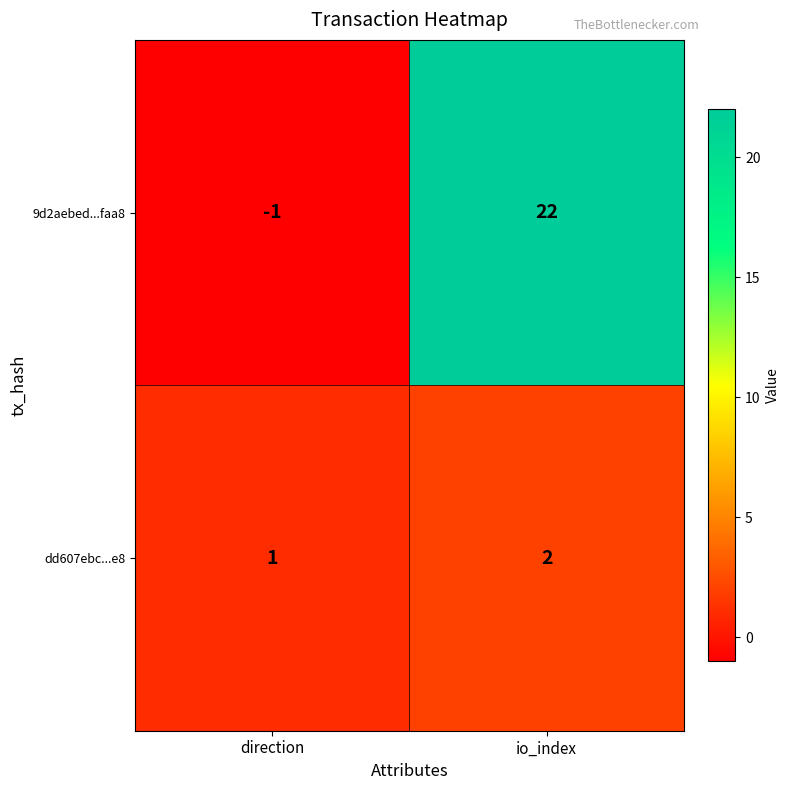

At which label is 9d2aebed...faa8 closest to 10?

direction